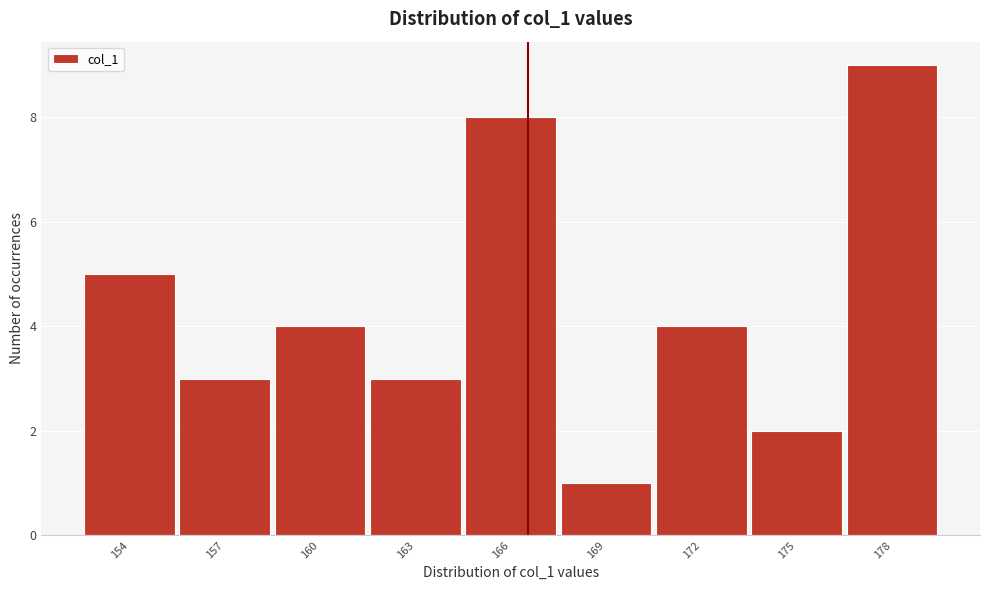

Reading left to right, extract all data points from this chart.

5	3	4	3	8	1	4	2	9